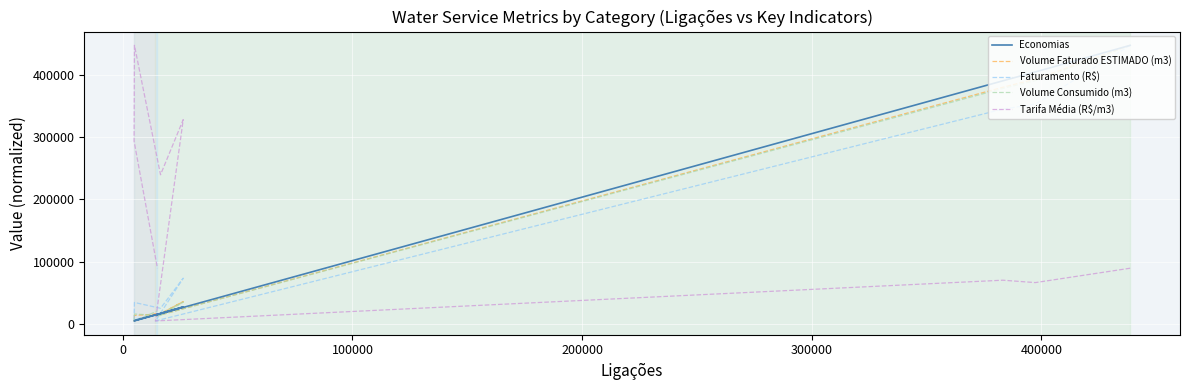

What are all the series names shown in the legend?

Economias, Volume Faturado ESTIMADO (m3), Faturamento (R$), Volume Consumido (m3), Tarifa Média (R$/m3)